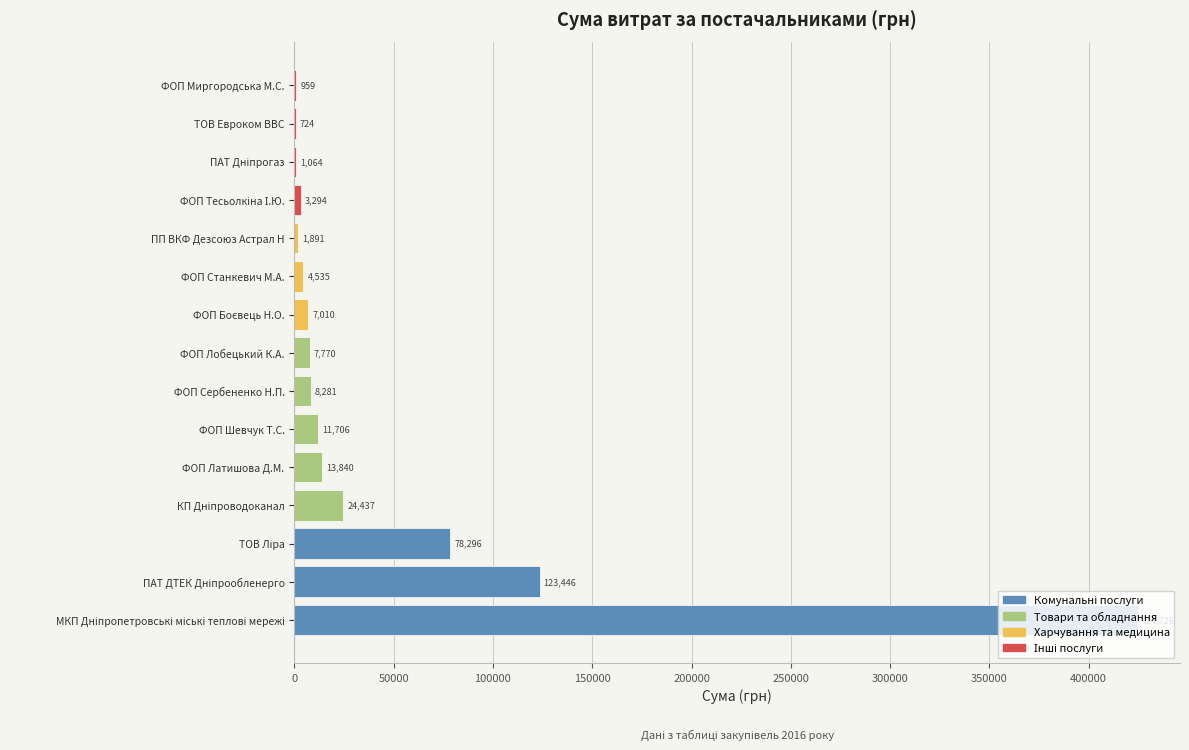

What is the approximate value at ПП ВКФ Дезсоюз Астрал Н?

1891.2